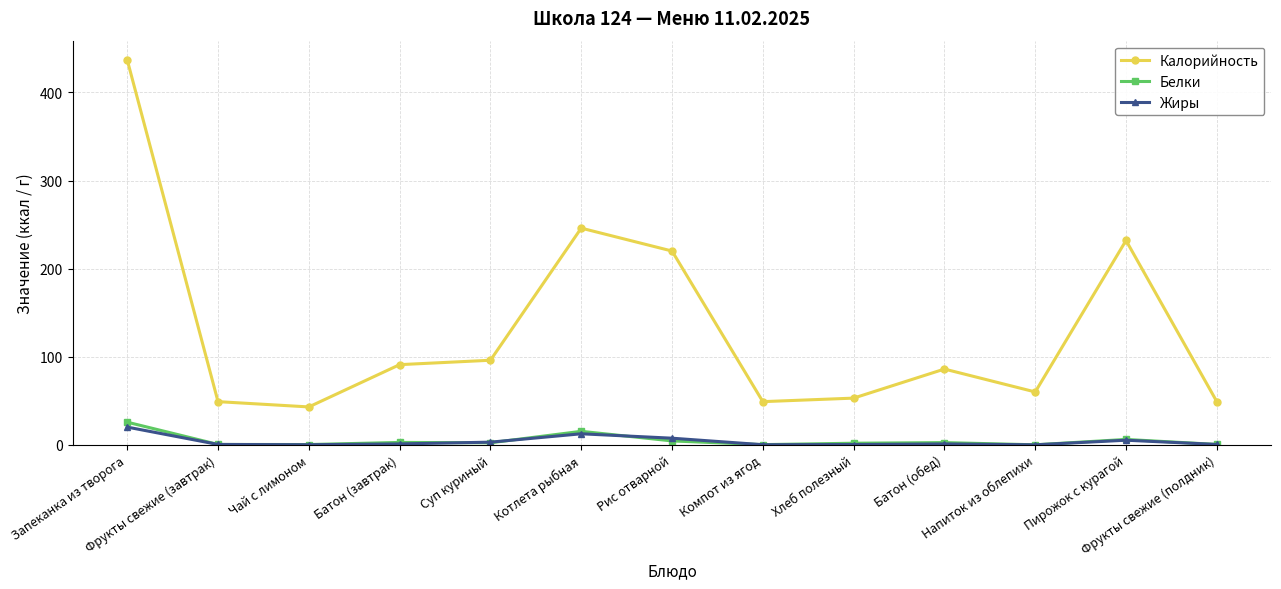

What position from the left is Хлеб полезный?

9